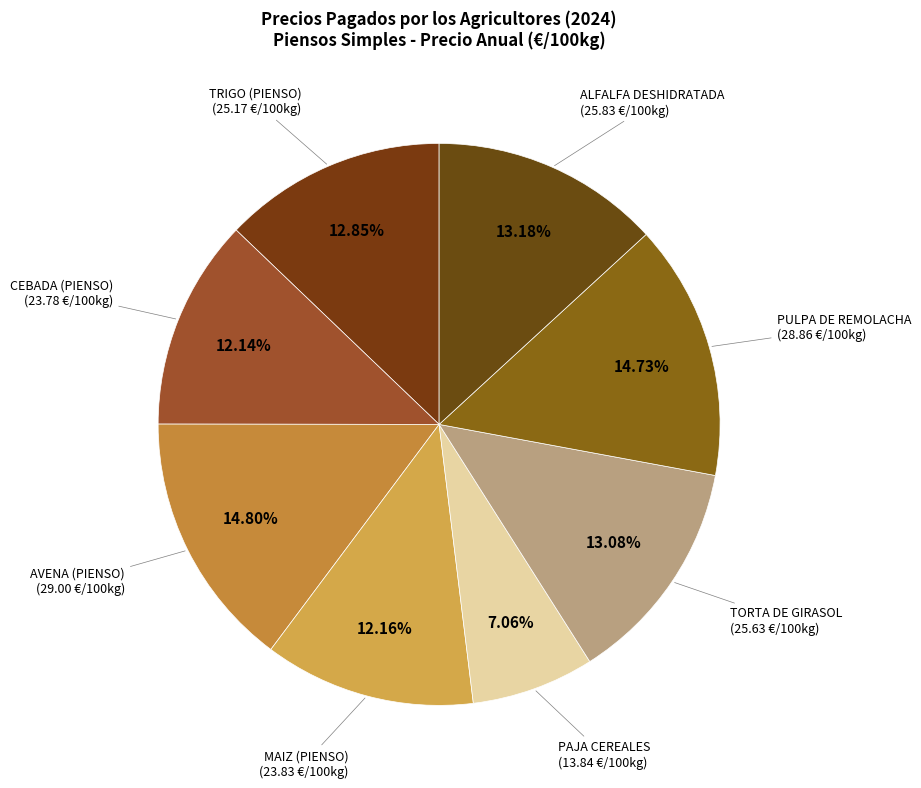

To the nearest percent, what is the average slice percentage?

12%